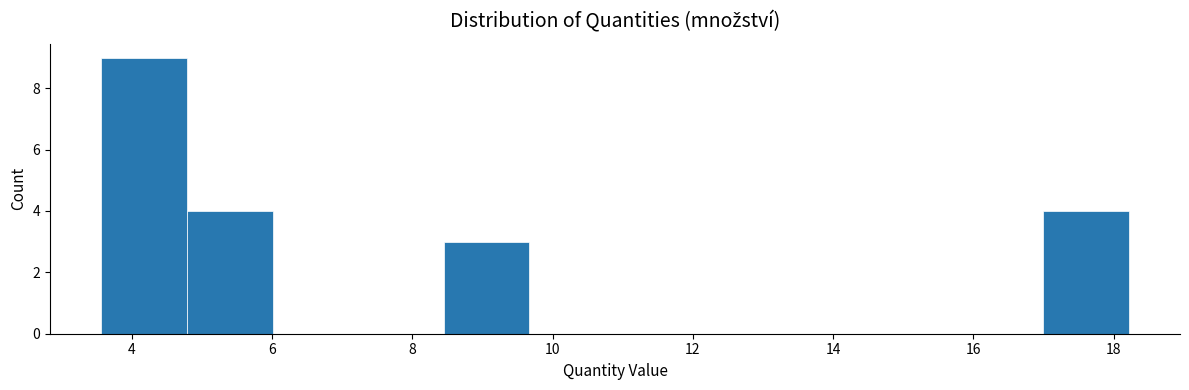

How tall is the bar that spans 17.0 to 18.2 on the x-axis? Neither the bar edges nor the heights are printed on the chart, so give them approximately, as read against the axes.

4